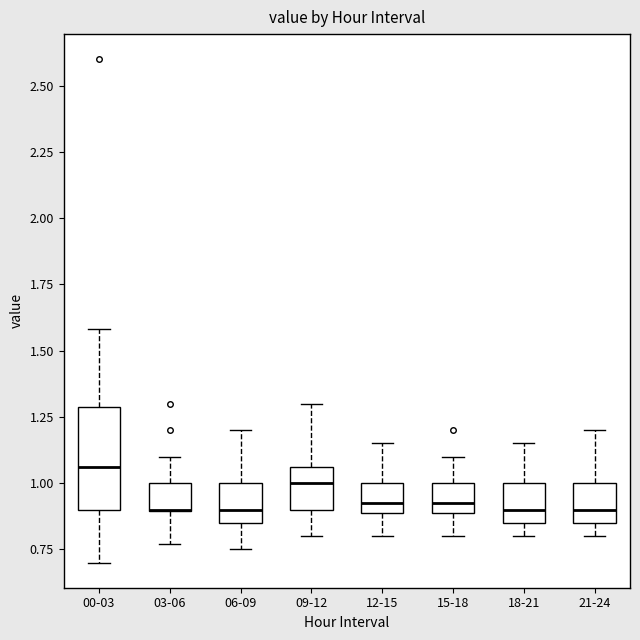

Reading left to right, read every box against the y-axis: the position of its median line, the range the box covers, and the ends of its whiskers. The values are not printed on the chart, so give them approximately, as read against the axis.

00-03: median 1.05, box 0.90 to 1.30, whiskers 0.70 to 1.60
03-06: median 0.90 (drawn on the box's lower edge), box 0.90 to 1.00, whiskers 0.75 to 1.10
06-09: median 0.90, box 0.85 to 1.00, whiskers 0.75 to 1.20
09-12: median 1.00, box 0.90 to 1.05, whiskers 0.80 to 1.30
12-15: median 0.95, box 0.90 to 1.00, whiskers 0.80 to 1.15
15-18: median 0.95, box 0.90 to 1.00, whiskers 0.80 to 1.10
18-21: median 0.90, box 0.85 to 1.00, whiskers 0.80 to 1.15
21-24: median 0.90, box 0.85 to 1.00, whiskers 0.80 to 1.20